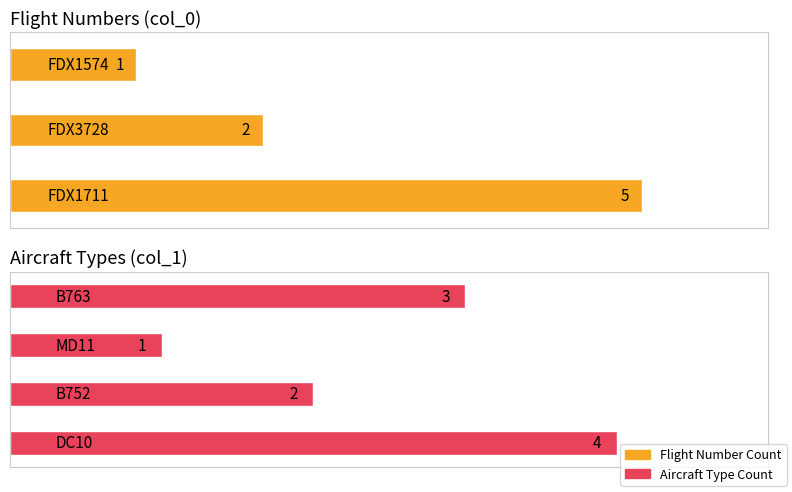

Which label corresponds to the smallest value in the chart?

FDX1574